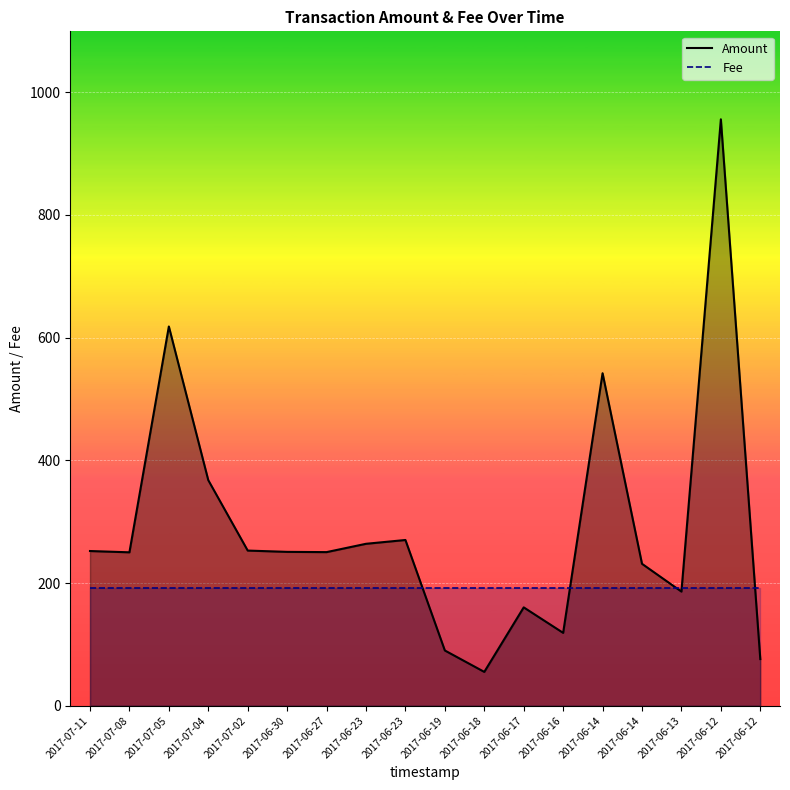

What is the average value of the Amount series?

288.5